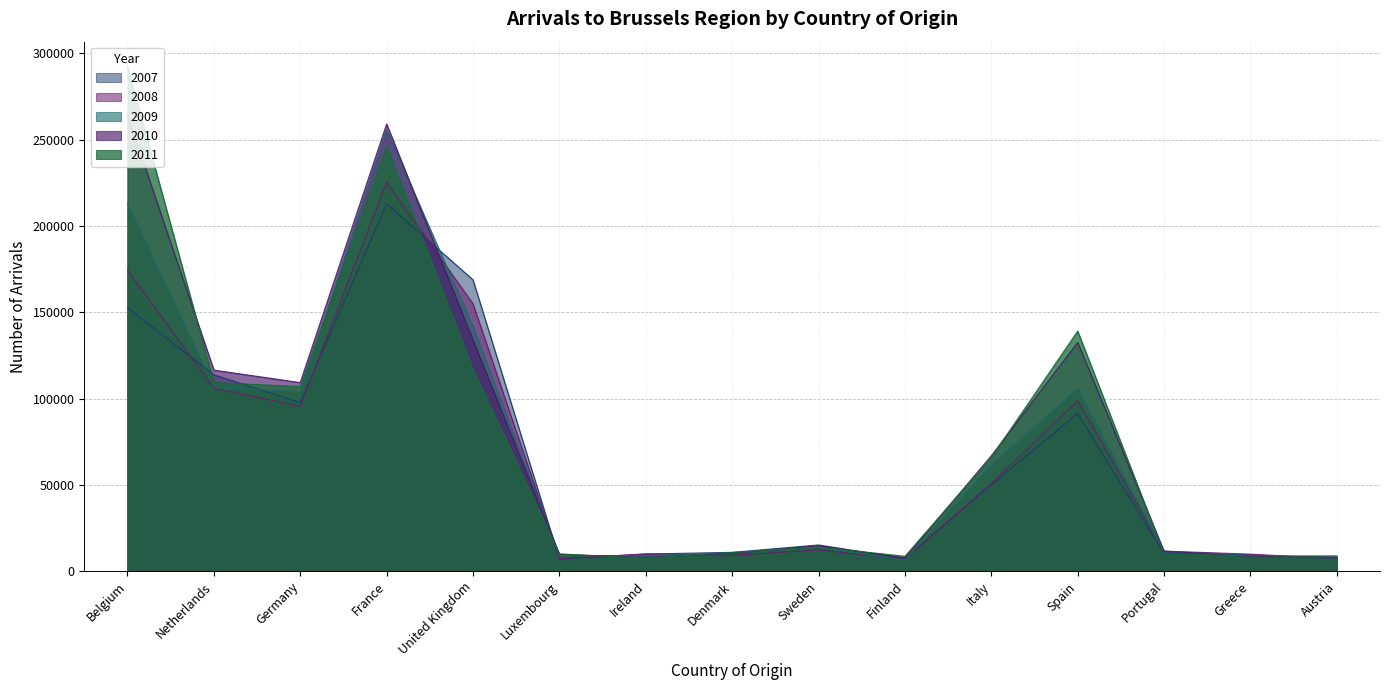

Where is the first local maximum for 2010?

France